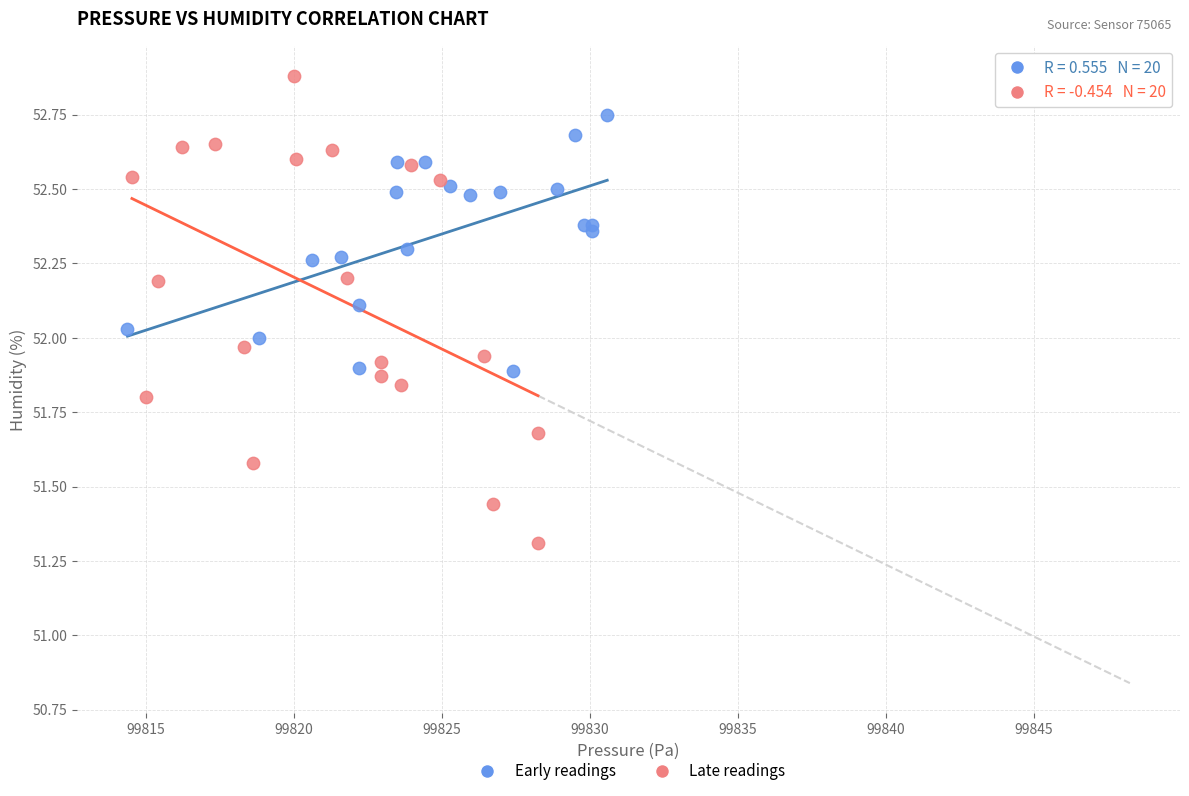

Which series reaches the minimum Y coordinate?

Late readings